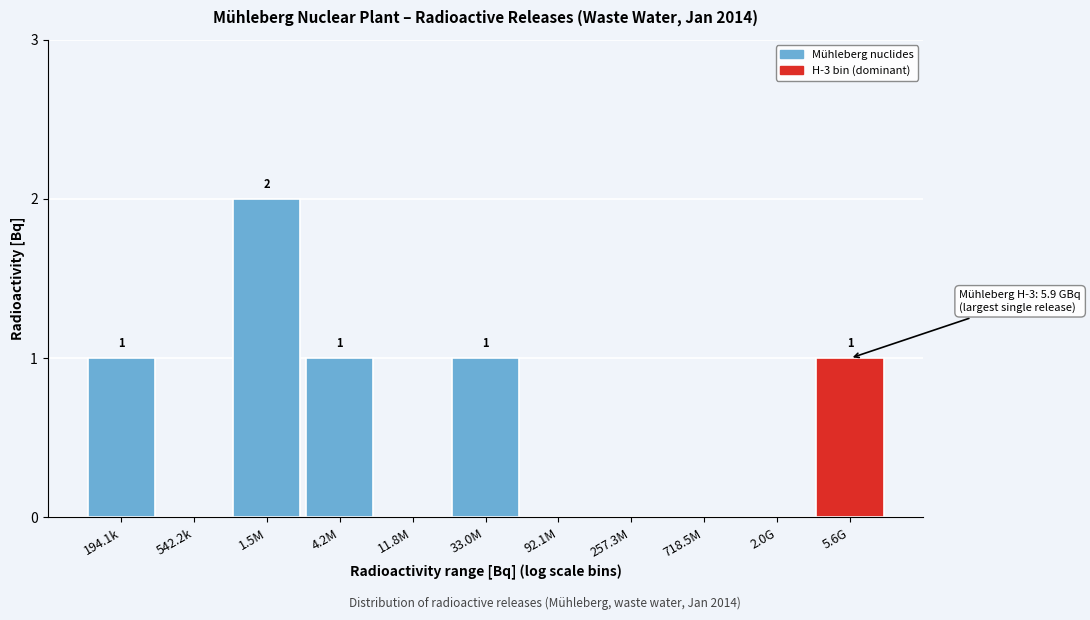

Reading right to left, what are all the values shown in this chart?

5.6G=1	2.0G=0	718.5M=0	257.3M=0	92.1M=0	33.0M=1	11.8M=0	4.2M=1	1.5M=2	542.2k=0	194.1k=1